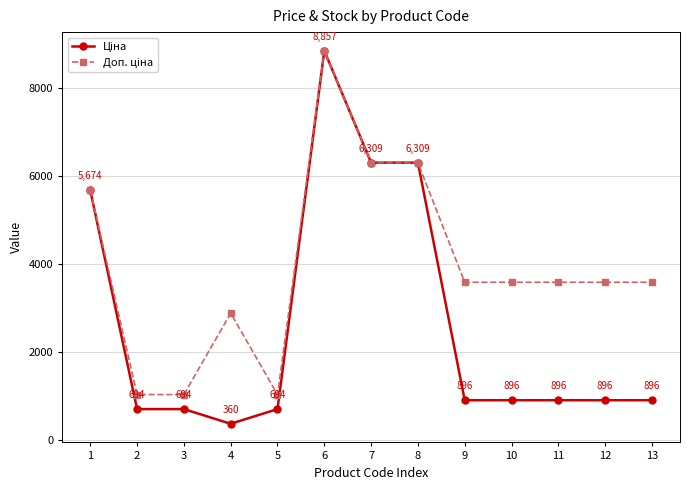

Does the chart have visible grid lines?

Yes